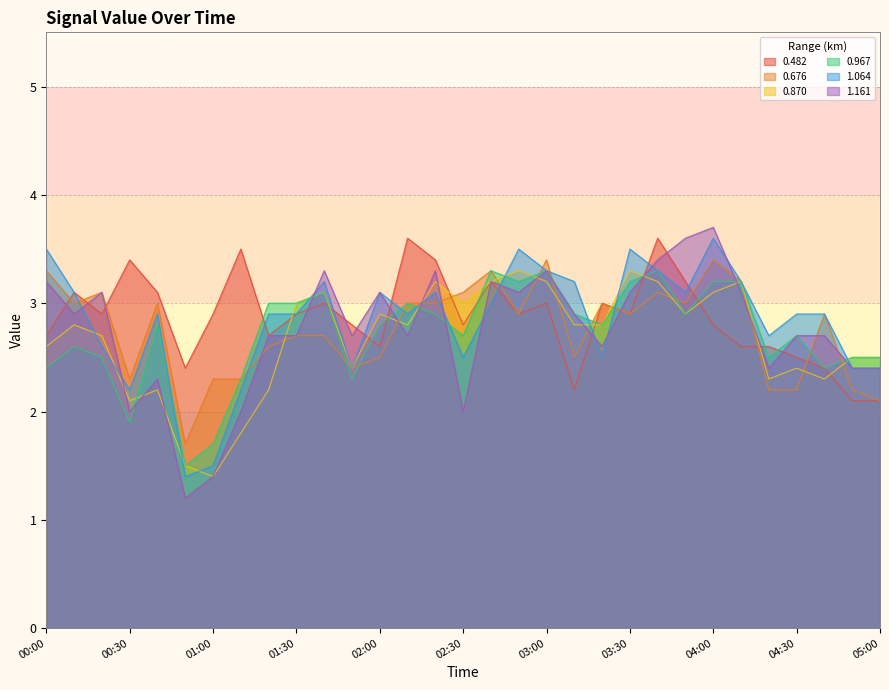

Reading right to left, list all the values displayed in this chart.

0.482: 05:00=2.1	04:50=2.1	04:40=2.4	04:30=2.5	04:20=2.6	04:10=2.6	04:00=2.8	03:50=3.2	03:40=3.6	03:30=2.9	03:20=3.0	03:10=2.2	03:00=3.0	02:50=2.9	02:40=3.2	02:30=2.8	02:20=3.4	02:10=3.6	02:00=2.6	01:50=2.8	01:40=3.0	01:30=2.9	01:20=2.7	01:10=3.5	01:00=2.9	00:50=2.4	00:40=3.1	00:30=3.4	00:20=2.9	00:10=3.1	00:00=2.7
0.676: 05:00=2.1	04:50=2.2	04:40=2.9	04:30=2.2	04:20=2.2	04:10=3.2	04:00=3.4	03:50=3.0	03:40=3.1	03:30=2.9	03:20=3.0	03:10=2.5	03:00=3.4	02:50=2.9	02:40=3.3	02:30=3.1	02:20=3.0	02:10=3.0	02:00=2.5	01:50=2.4	01:40=2.7	01:30=2.7	01:20=2.6	01:10=2.3	01:00=2.3	00:50=1.7	00:40=3.0	00:30=2.3	00:20=3.1	00:10=3.0	00:00=3.3
0.870: 05:00=2.5	04:50=2.5	04:40=2.3	04:30=2.4	04:20=2.3	04:10=3.2	04:00=3.1	03:50=2.9	03:40=3.2	03:30=3.3	03:20=2.8	03:10=2.8	03:00=3.2	02:50=3.3	02:40=3.2	02:30=3.0	02:20=3.2	02:10=2.8	02:00=2.9	01:50=2.4	01:40=3.1	01:30=3.0	01:20=2.2	01:10=1.8	01:00=1.4	00:50=1.5	00:40=2.2	00:30=2.1	00:20=2.7	00:10=2.8	00:00=2.6
0.967: 05:00=2.5	04:50=2.5	04:40=2.4	04:30=2.7	04:20=2.5	04:10=3.2	04:00=3.2	03:50=2.9	03:40=3.3	03:30=3.2	03:20=2.8	03:10=2.9	03:00=3.3	02:50=3.2	02:40=3.3	02:30=2.7	02:20=2.9	02:10=3.0	02:00=2.8	01:50=2.3	01:40=3.1	01:30=3.0	01:20=3.0	01:10=2.3	01:00=1.7	00:50=1.5	00:40=2.8	00:30=1.9	00:20=2.5	00:10=2.6	00:00=2.4
1.064: 05:00=2.4	04:50=2.4	04:40=2.9	04:30=2.9	04:20=2.7	04:10=3.2	04:00=3.6	03:50=3.1	03:40=3.3	03:30=3.5	03:20=2.5	03:10=3.2	03:00=3.3	02:50=3.5	02:40=3.0	02:30=2.5	02:20=3.1	02:10=2.9	02:00=3.1	01:50=2.4	01:40=3.2	01:30=2.9	01:20=2.9	01:10=2.2	01:00=1.5	00:50=1.4	00:40=2.9	00:30=2.2	00:20=2.6	00:10=3.1	00:00=3.5
1.161: 05:00=2.4	04:50=2.4	04:40=2.7	04:30=2.7	04:20=2.4	04:10=3.1	04:00=3.7	03:50=3.6	03:40=3.4	03:30=3.1	03:20=2.6	03:10=2.9	03:00=3.3	02:50=3.1	02:40=3.2	02:30=2.0	02:20=3.3	02:10=2.7	02:00=3.1	01:50=2.7	01:40=3.3	01:30=2.7	01:20=2.7	01:10=2.0	01:00=1.4	00:50=1.2	00:40=2.3	00:30=2.0	00:20=3.1	00:10=2.9	00:00=3.2